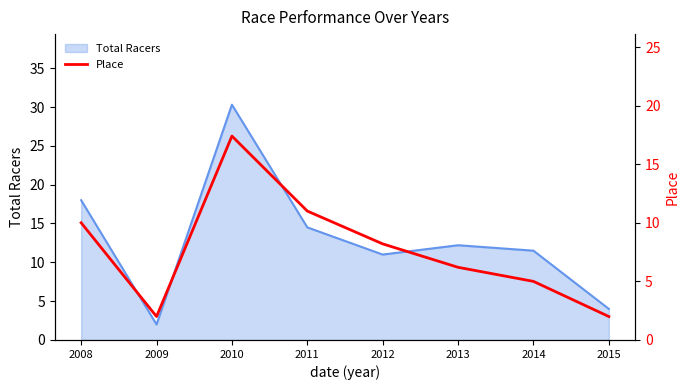

Where is Total Racers nearest to the value 16?

2011